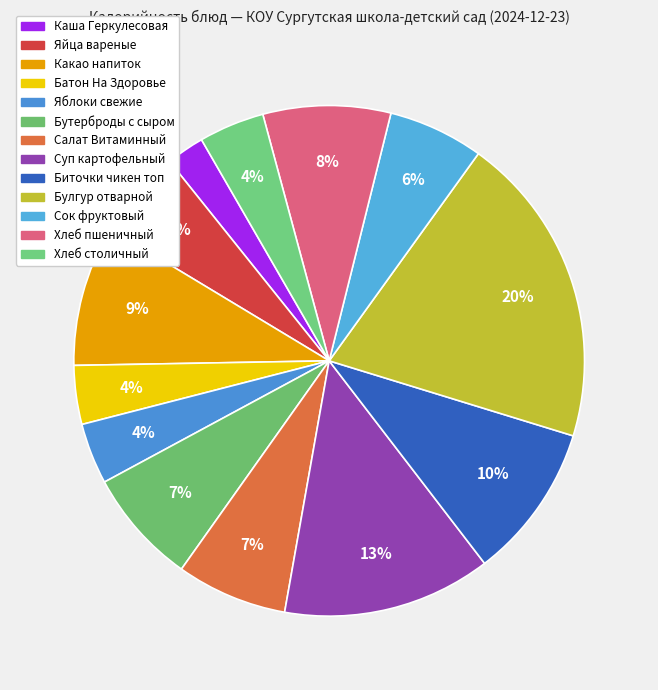

To the nearest percent, what is the difference between the largest and smallest slice percentages?

17%